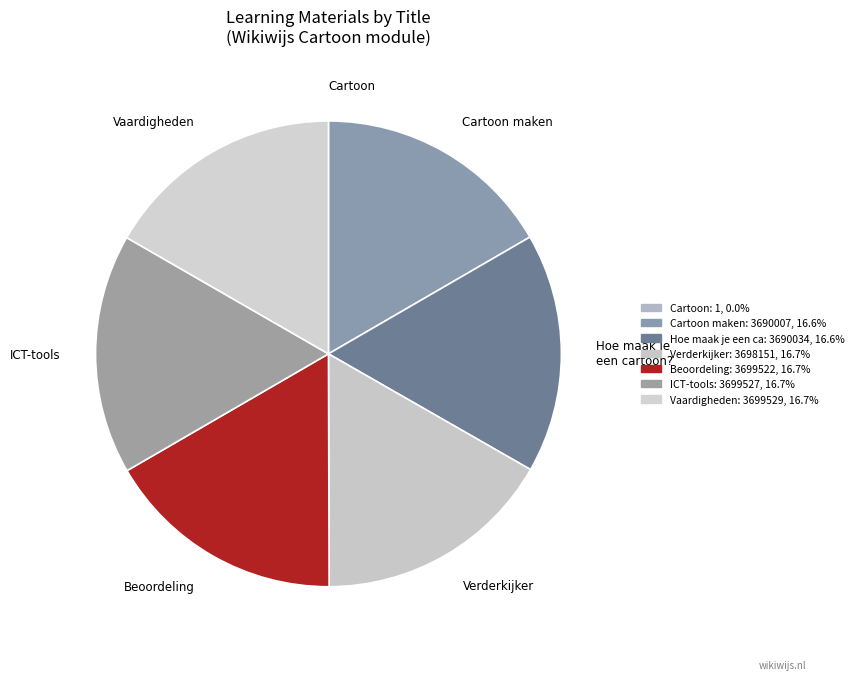

Is it true that Hoe maak je een cartoon? is 17% of the pie?

True